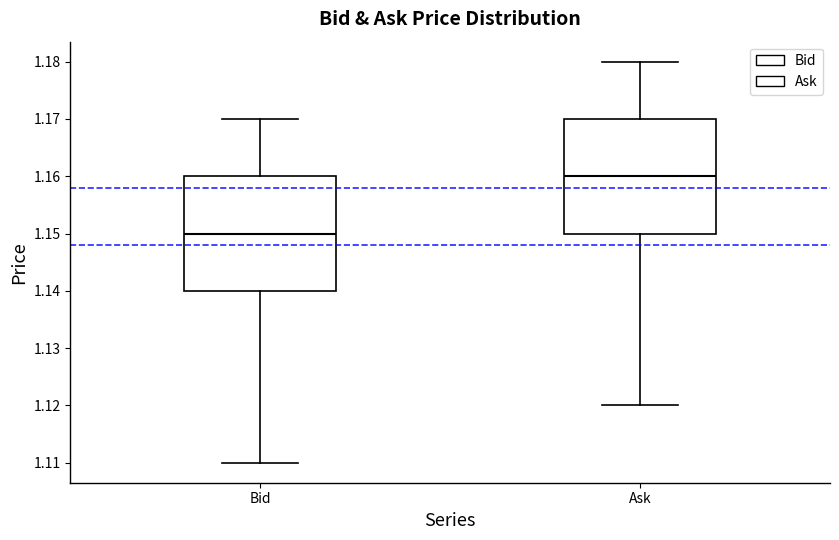

Where is the upper edge of the box for Bid on the y-axis? The values are not printed on the chart, so give them approximately, as read against the axis.

1.16